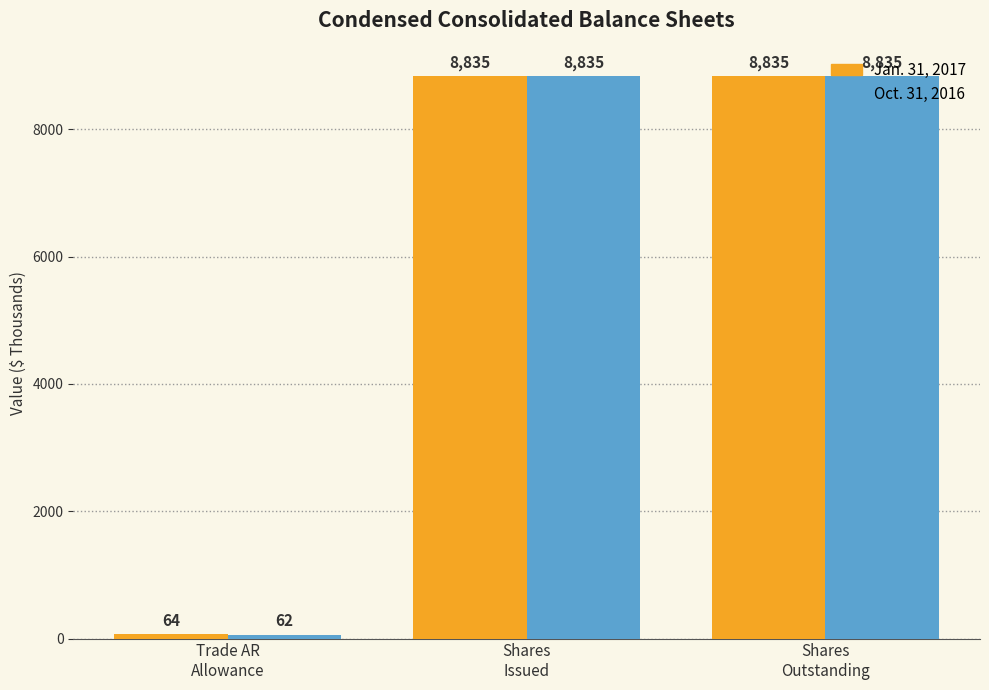

How many data points does each series have?

3